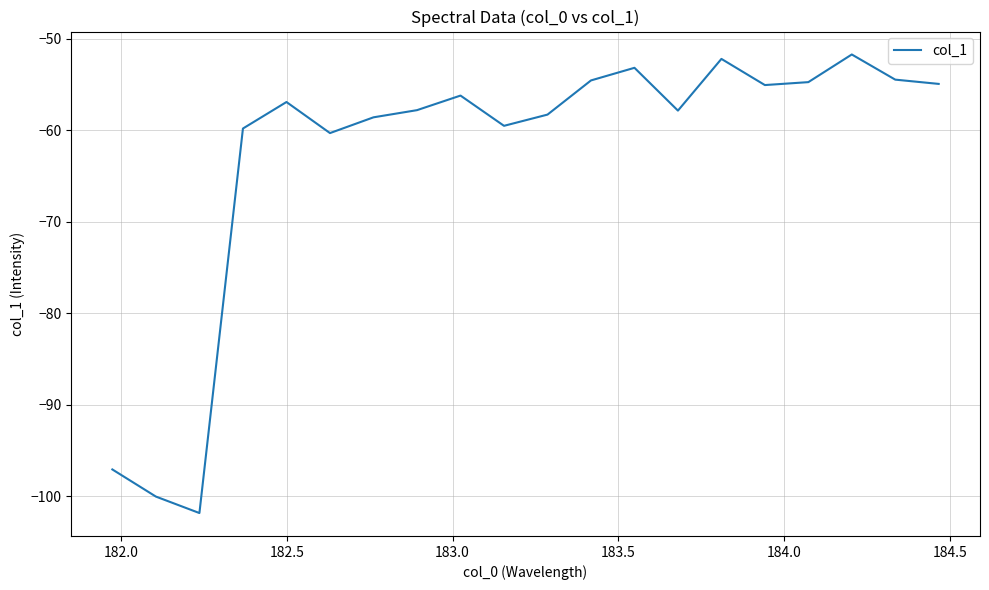

What is the difference between the maximum and minimum values?

50.1